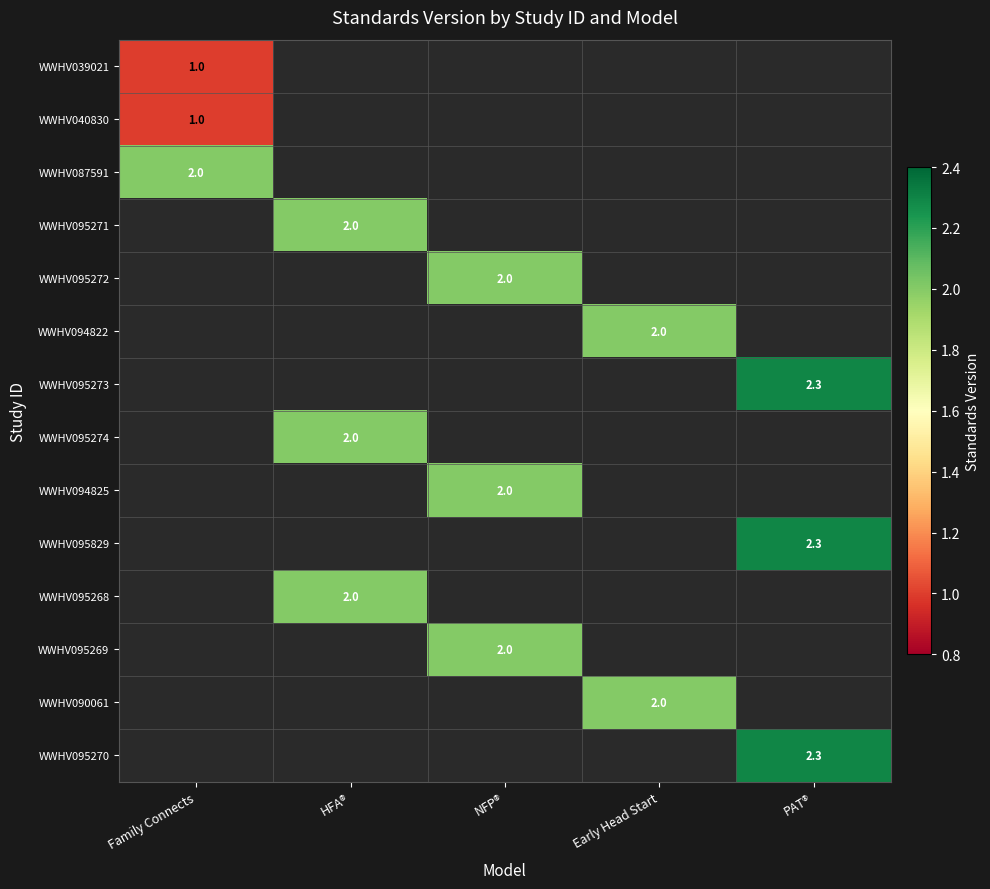

The value of WWHV090061 at Early Head Start is 0.6. True or false?

False